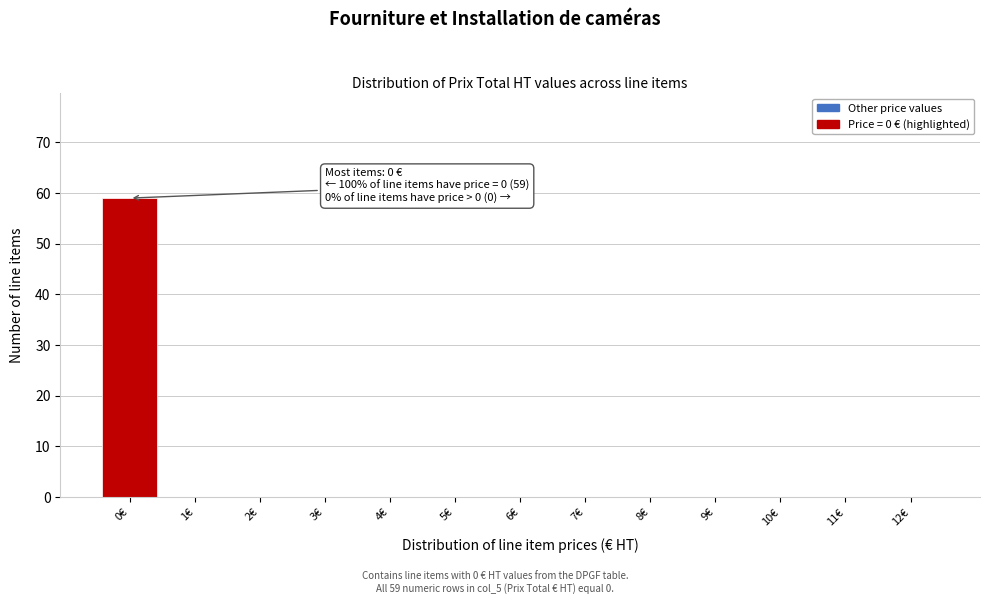

Over which range of the x-axis is the bar tallest?

-0.5 to 0.5